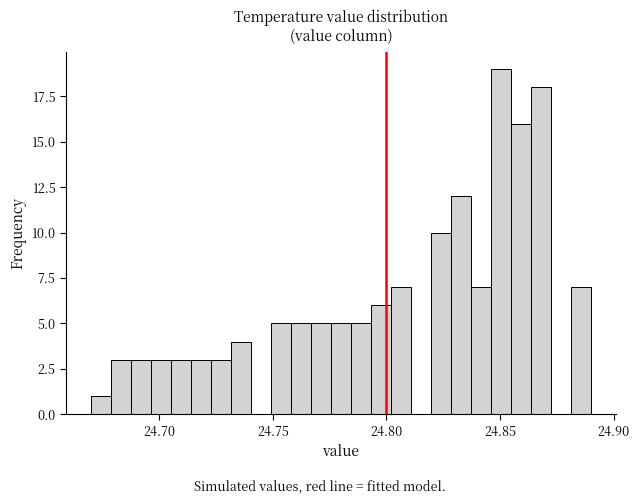

Around what value on the x-axis is the tallest bar? Give the approximate position of its centre, as read against the axis.

24.850